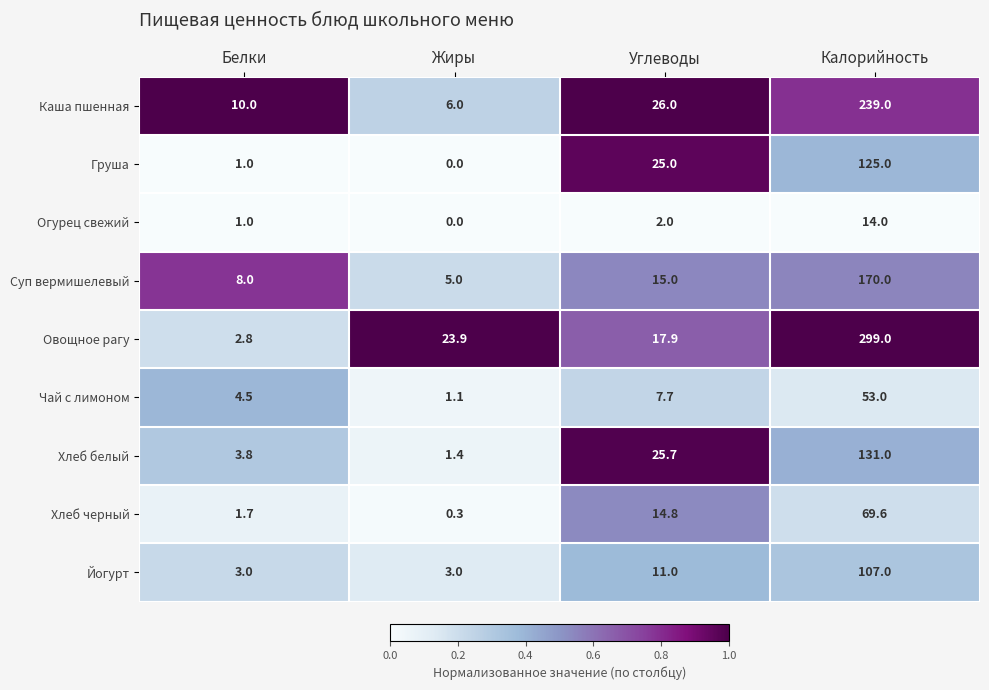

What is the total value across all series at Жиры?

40.7